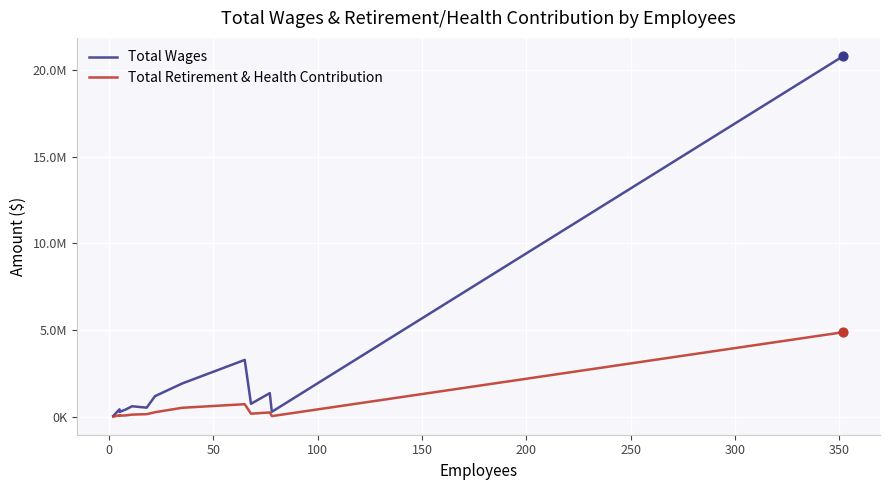

What are all the series names shown in the legend?

Total Wages, Total Retirement & Health Contribution